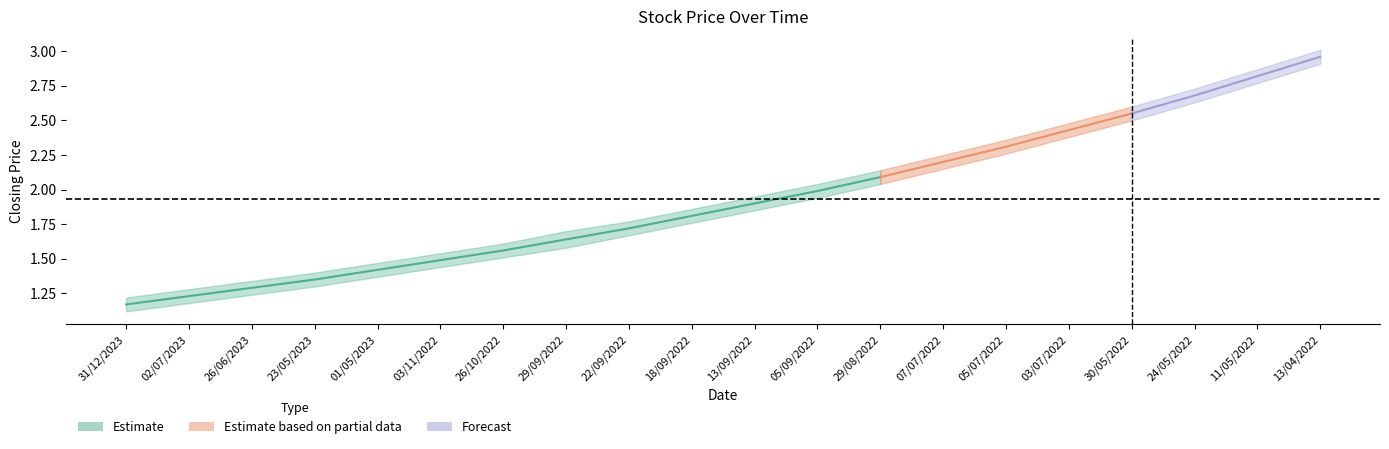

True or false: Closing and lower_band cross at least once.

False